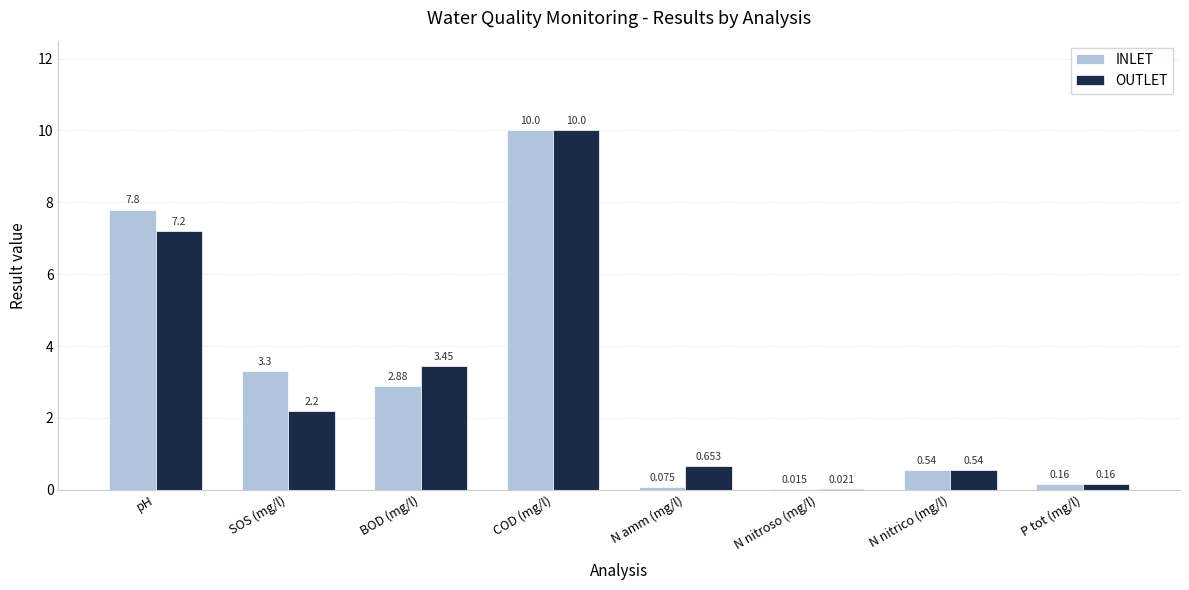

What are all the series names shown in the legend?

INLET, OUTLET